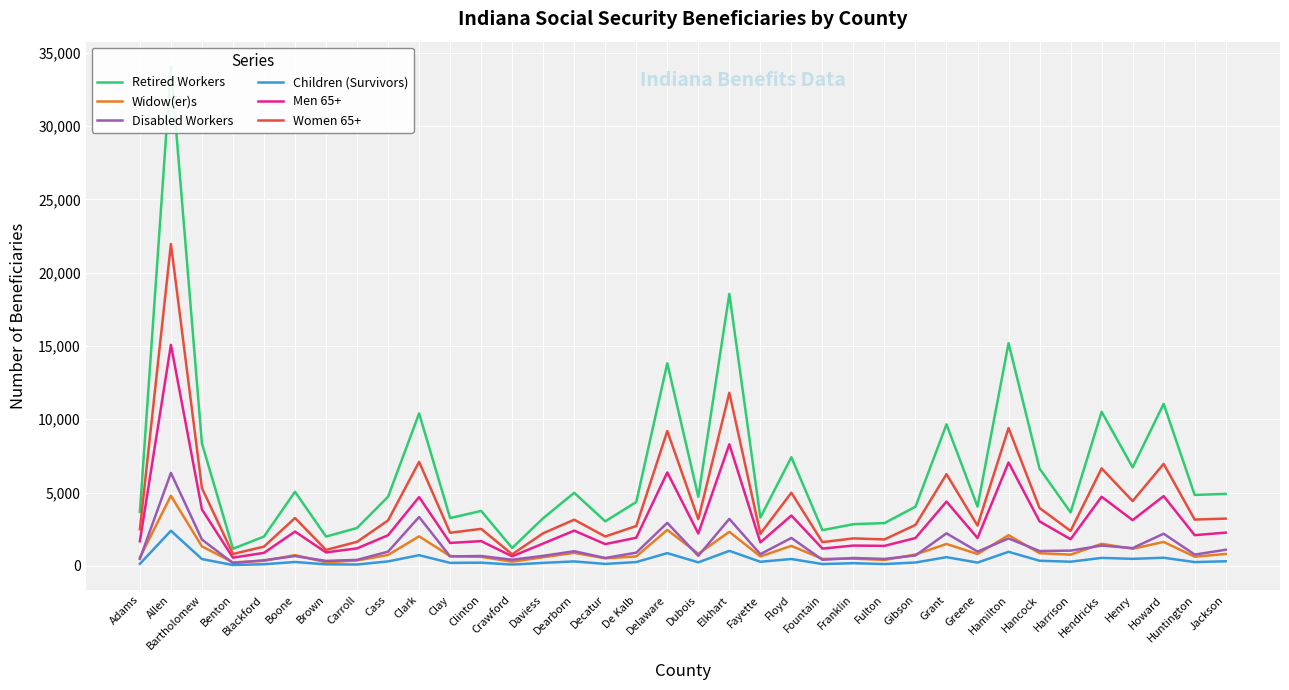

True or false: Women 65+ and Men 65+ cross at least once.

False